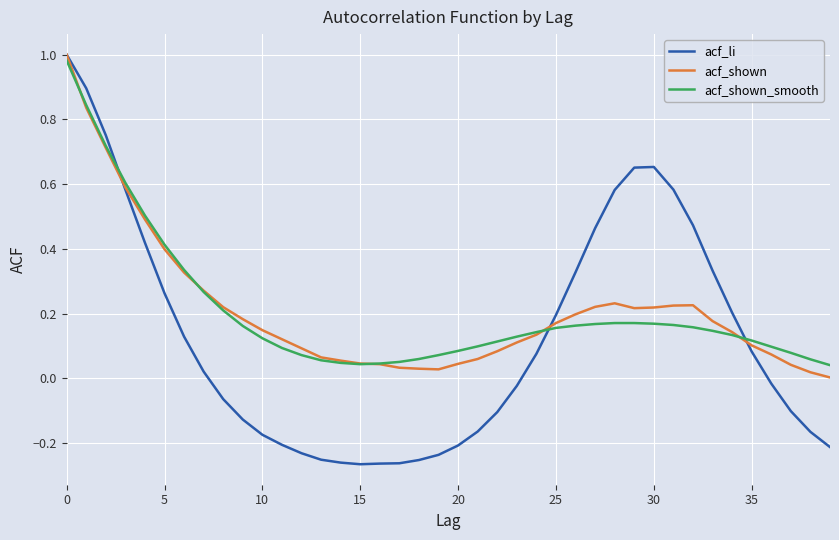

At how many categories does at least one series exceed 0?

40